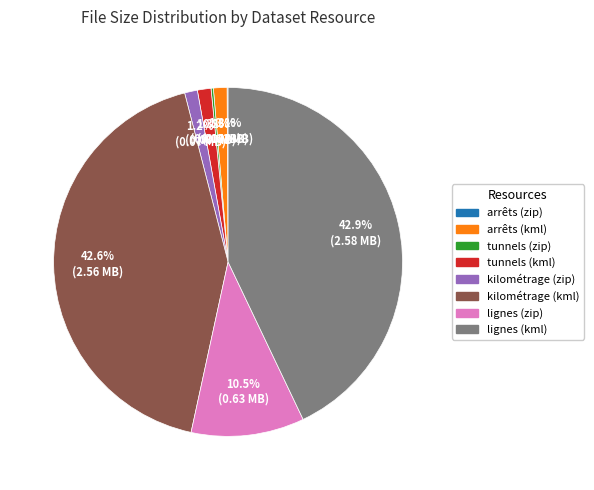

Approximately how many times larger is the value at lignes (kml) compared to kilométrage (kml)?

1.0